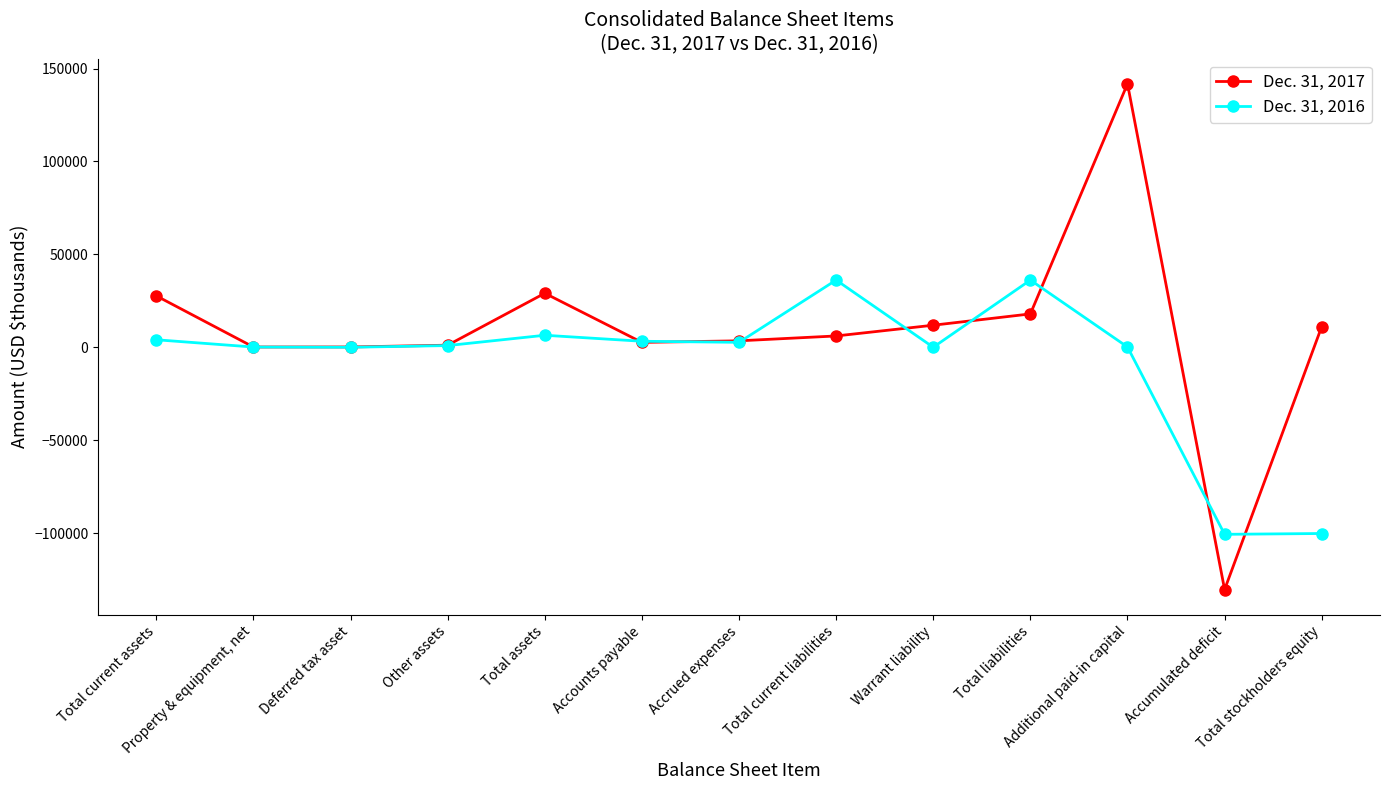

Which series has the widest spread of values?

Dec. 31, 2017